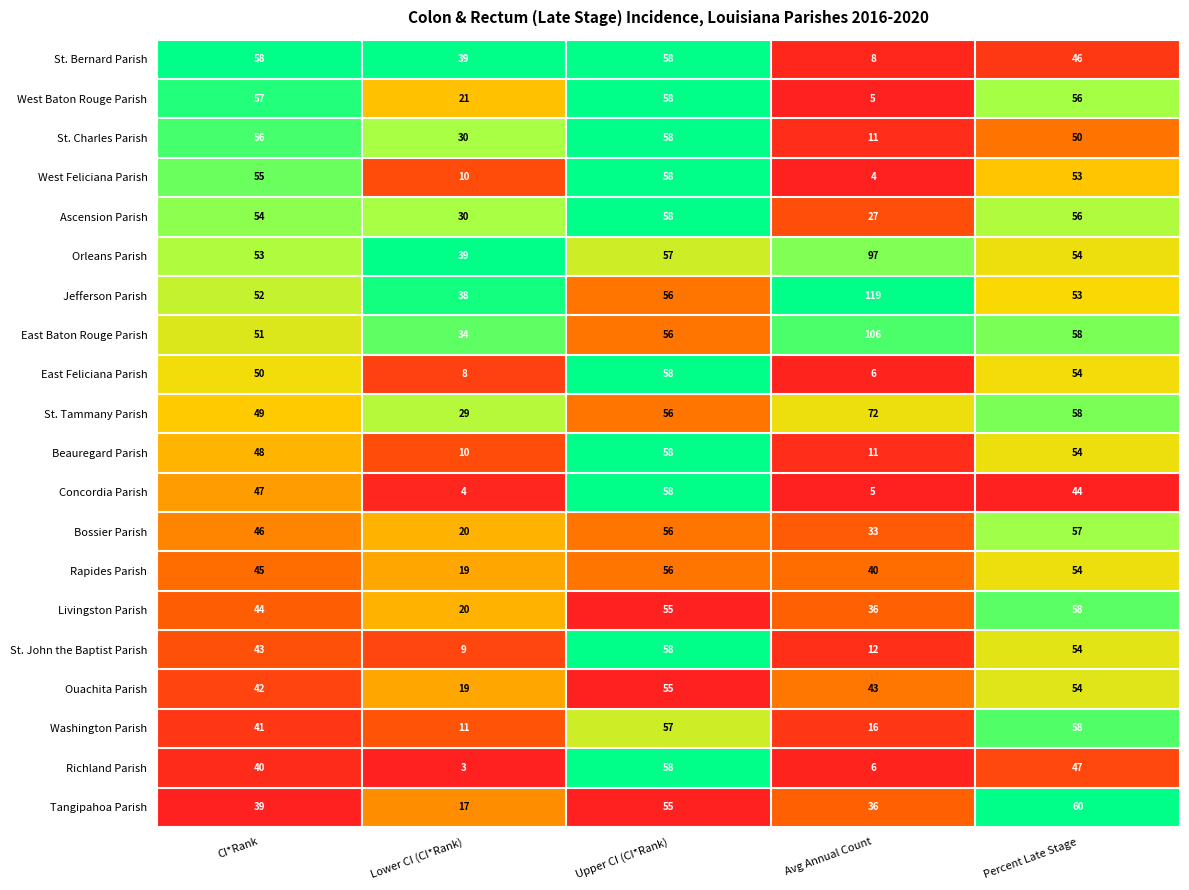

What is the spread (max minus min) of values at Avg Annual Count?

115